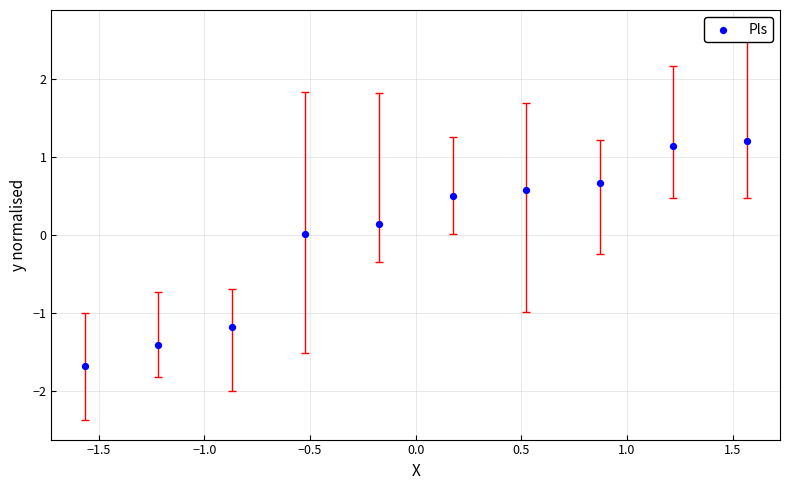

What is the range of X values (max minus min)?

3.1